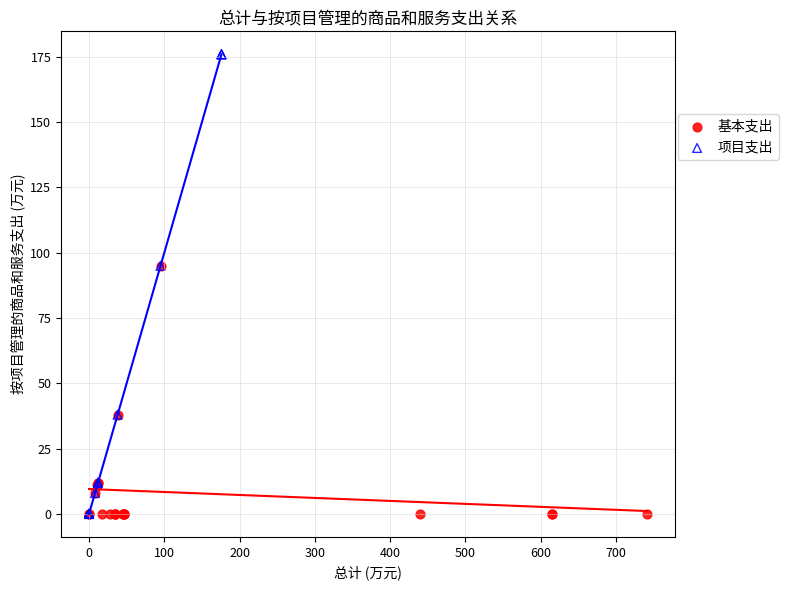

Which series has the widest spread of Y values?

项目支出